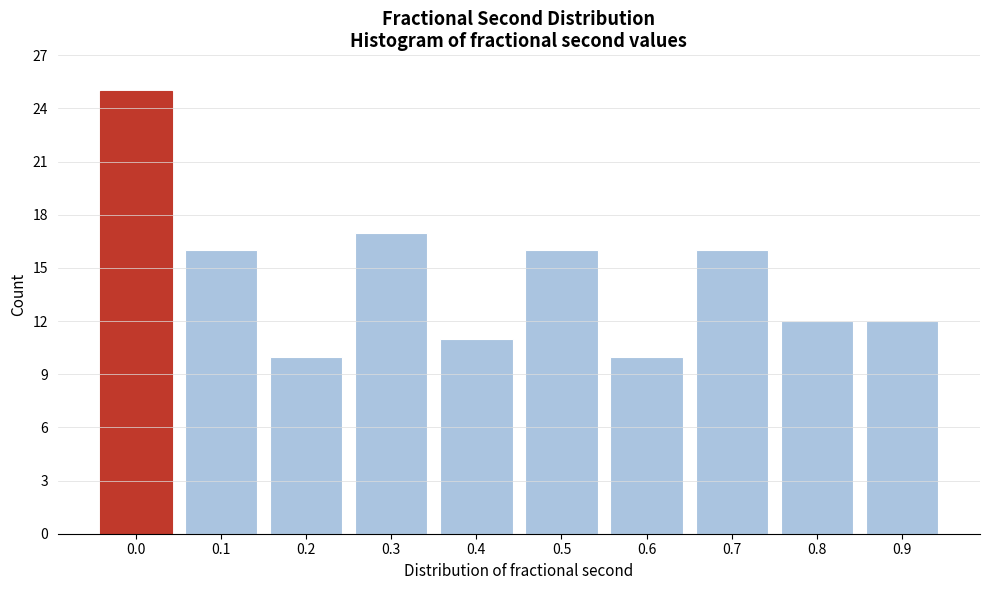

Reading right to left, what are all the values shown in this chart?

12	12	16	10	16	11	17	10	16	25